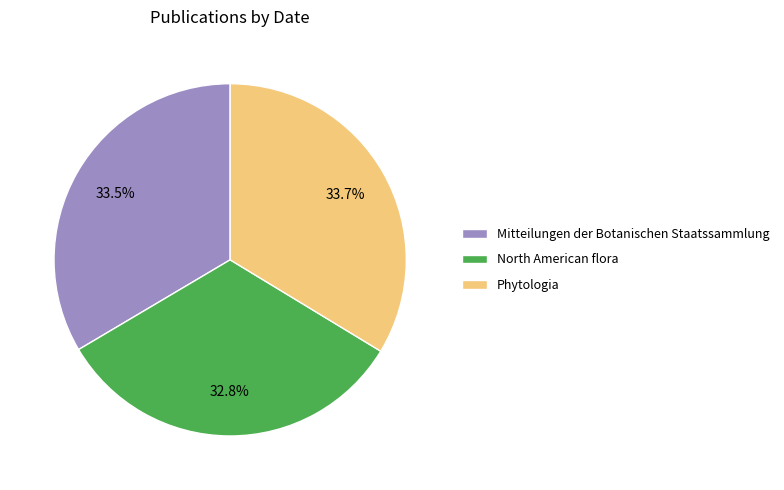

Which category has the smallest portion of the pie?

North American flora